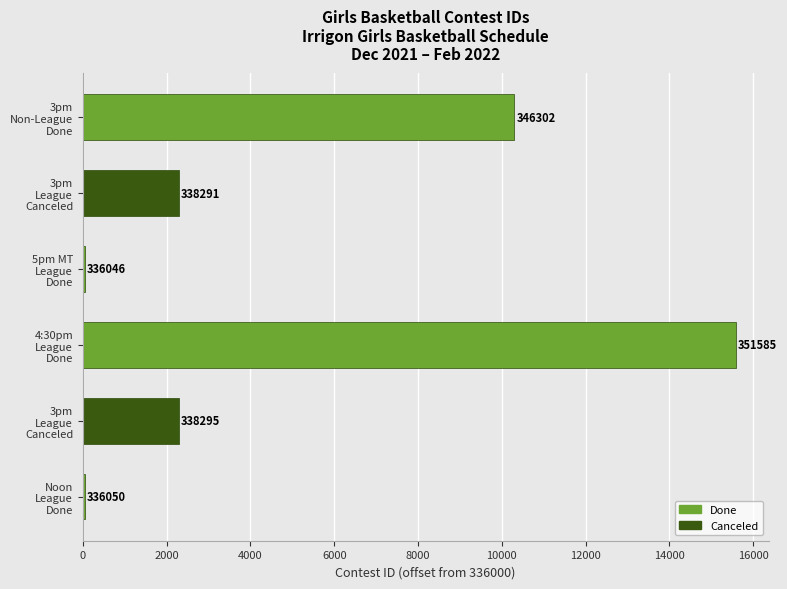

What is the smallest value displayed?

46